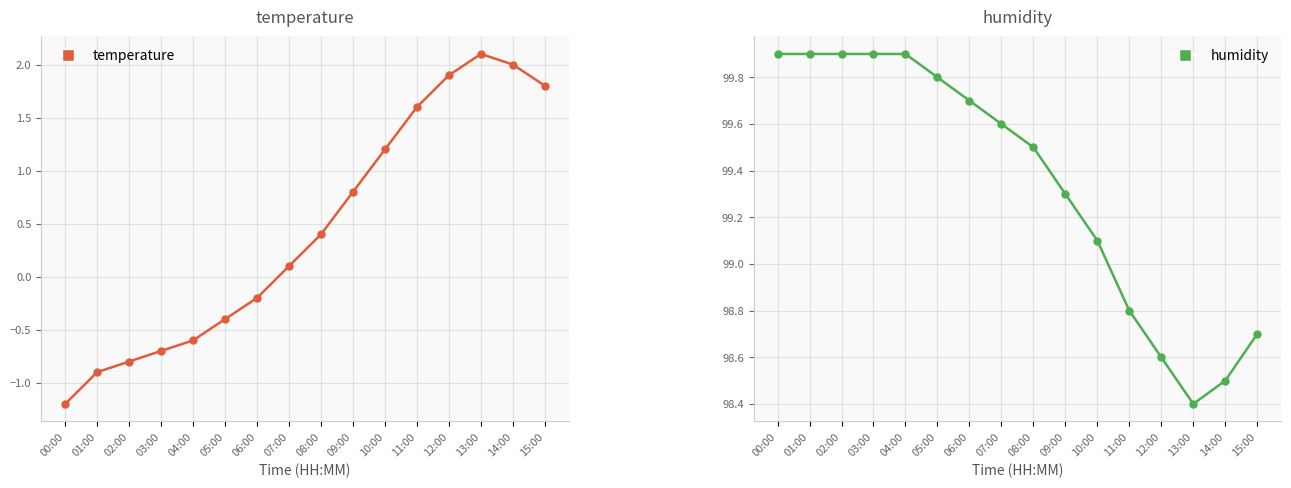

What is the approximate value of temperature at 09:00?

0.8